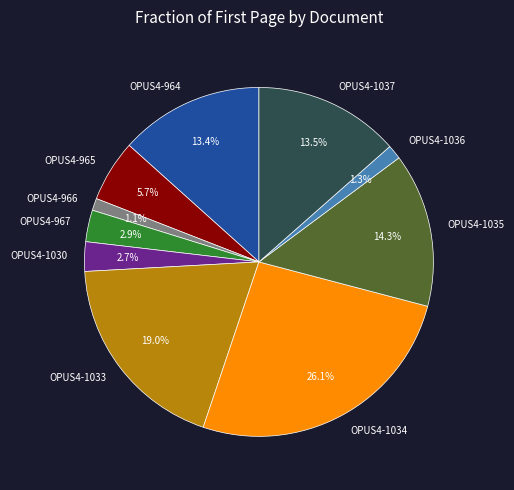

Between OPUS4-1033 and OPUS4-966, which is larger?

OPUS4-1033